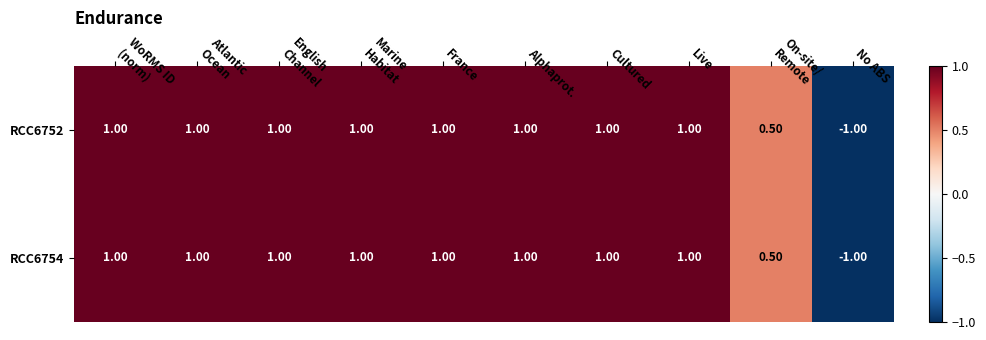

What is the average value of the RCC6754 series?

0.8